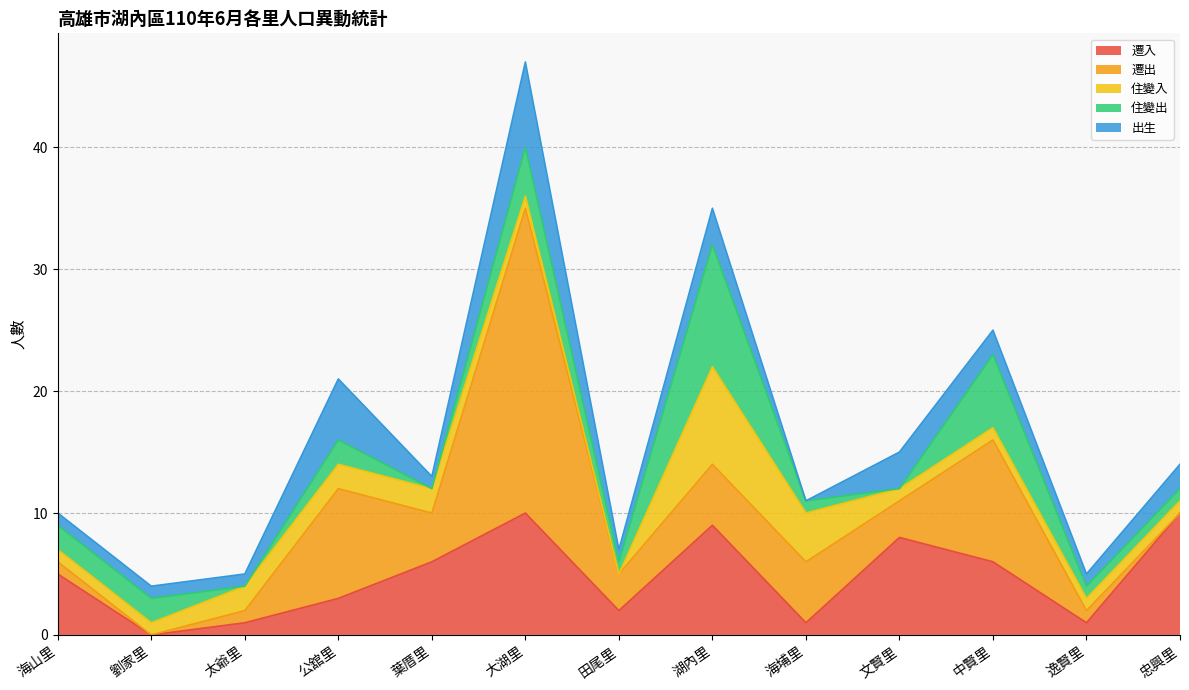

Does the chart display data point markers on the line(s)?

No